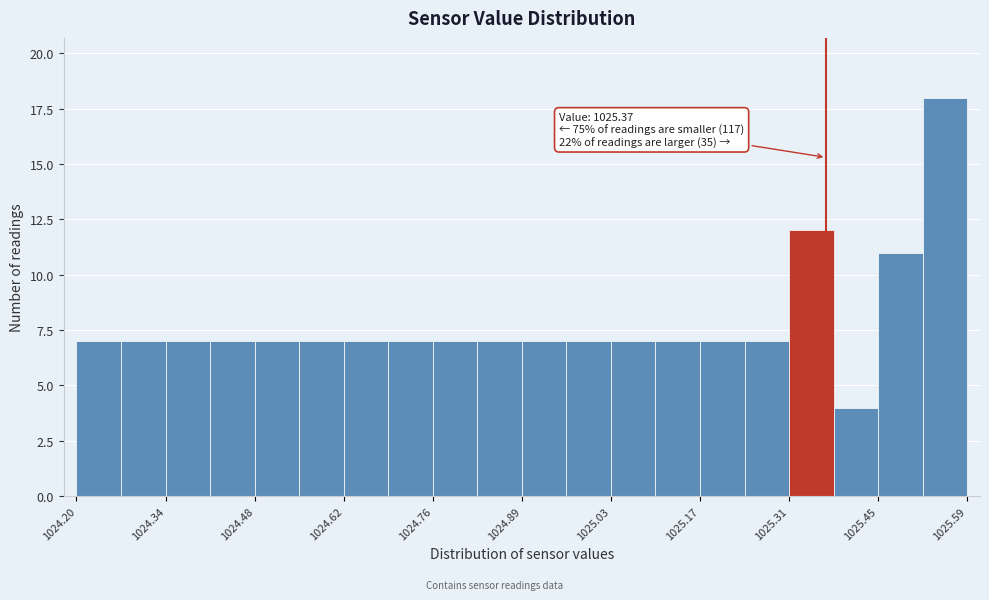

Around what value on the x-axis is the tallest bar? Give the approximate position of its centre, as read against the axis.

1025.56